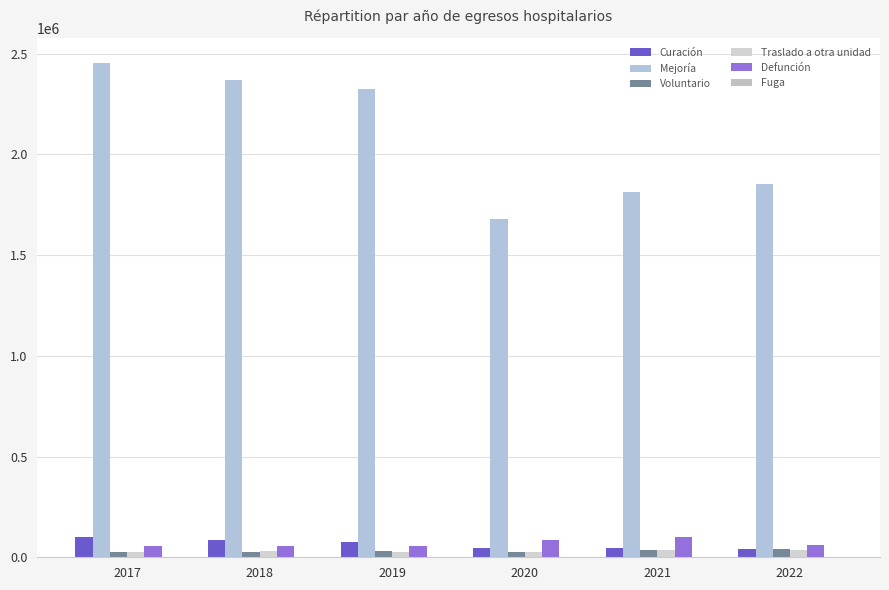

What is the highest value of the Mejoría series?

2454486